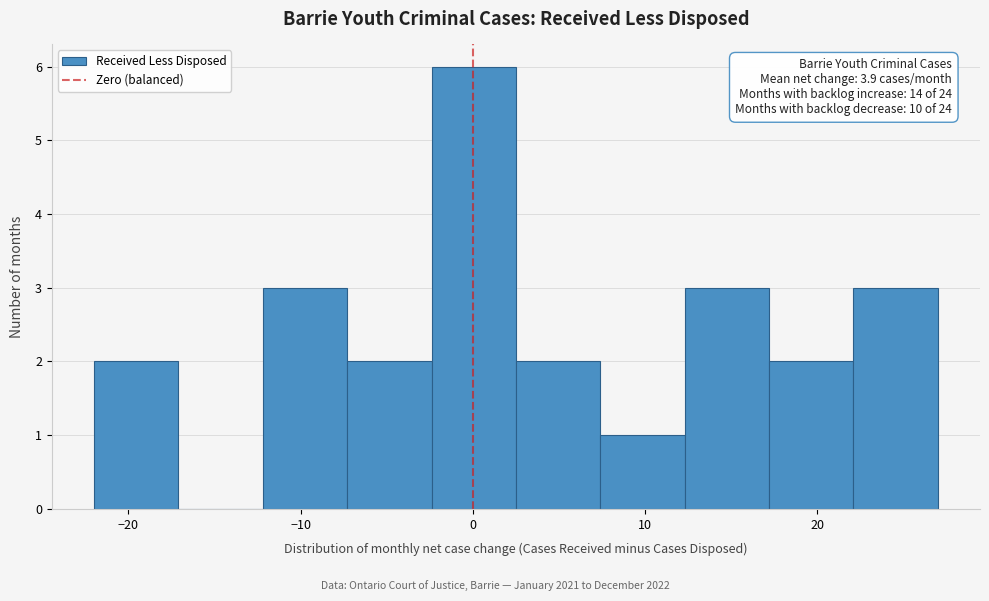

Over which range of the x-axis is the bar tallest?

-2.4 to 2.5